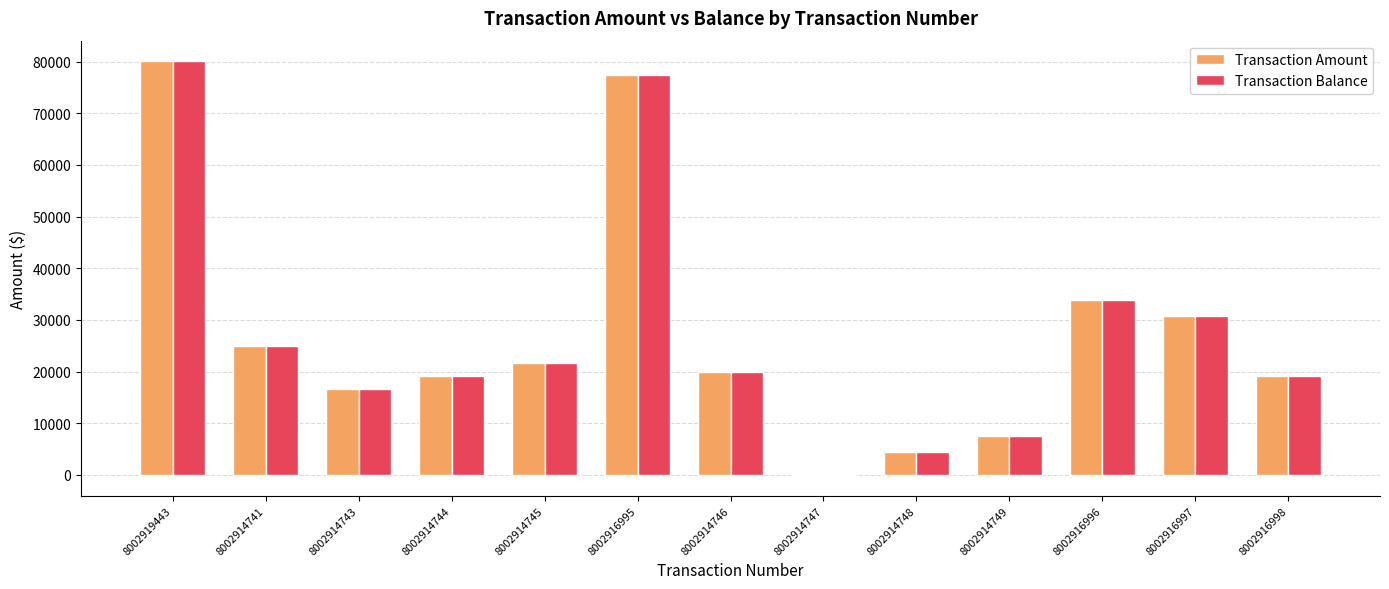

At which label is Transaction Balance closest to 39996?

8002916996